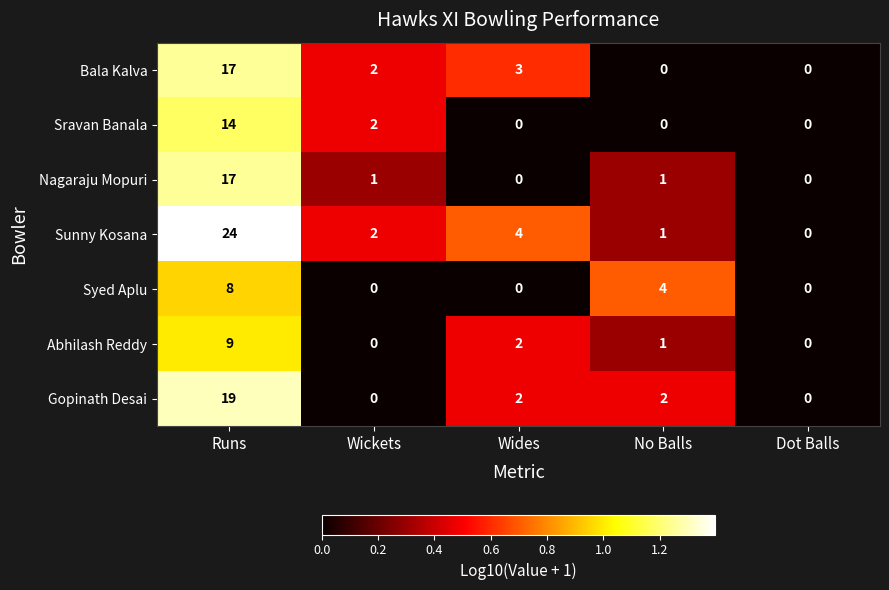

List the labels in order of Sunny Kosana value, largest first.

Runs, Wides, Wickets, No Balls, Dot Balls